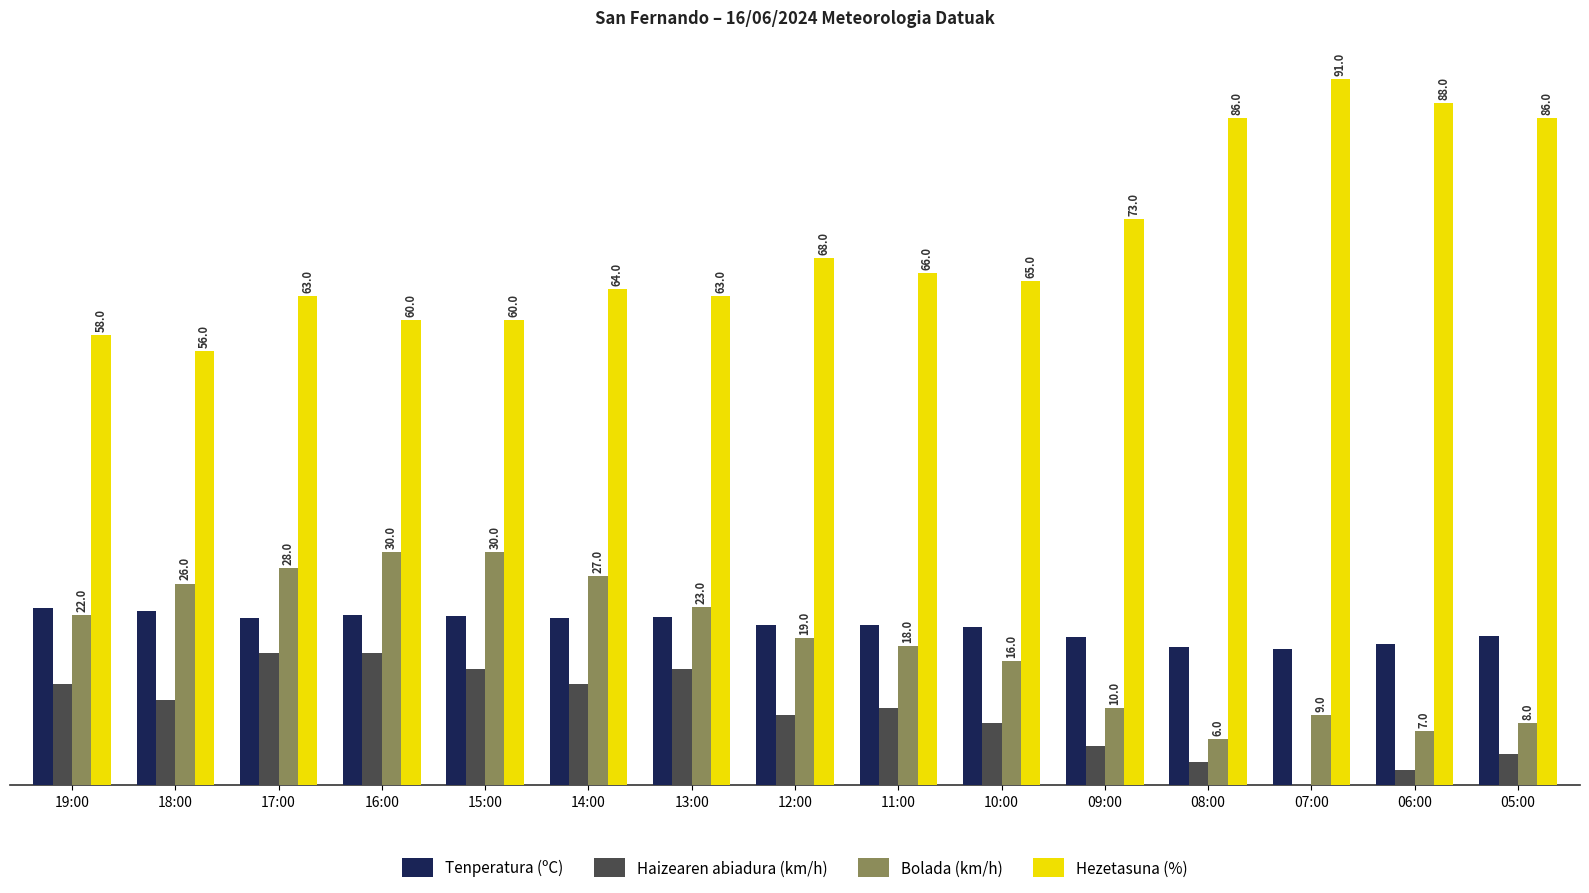

The Tenperatura (ºC) series shows 28.4 at 09:00. True or false?

False